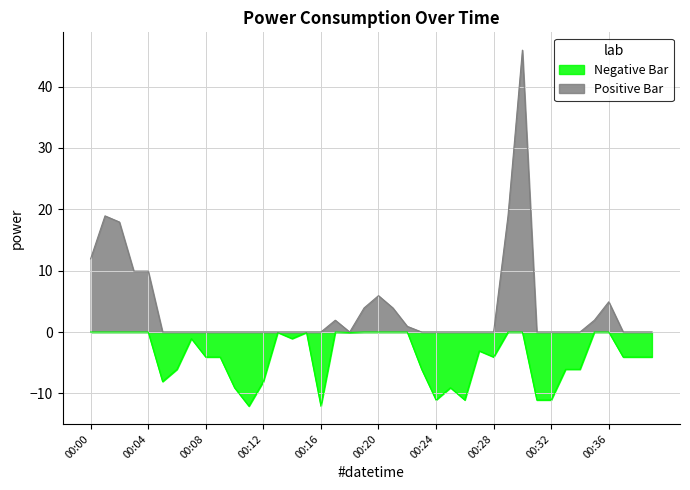

List the labels in order of value, smallest first.

00:11, 00:16, 00:24, 00:26, 00:31, 00:32, 00:10, 00:25, 00:05, 00:12, 00:06, 00:23, 00:33, 00:34, 00:08, 00:09, 00:28, 00:37, 00:38, 00:39, 00:27, 00:07, 00:14, 00:13, 00:15, 00:18, 00:22, 00:17, 00:35, 00:19, 00:21, 00:36, 00:20, 00:03, 00:04, 00:00, 00:02, 00:01, 00:29, 00:30